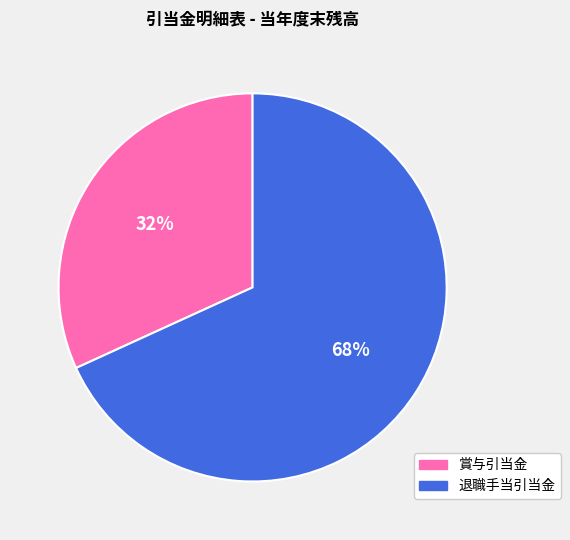

Is the sum of 退職手当引当金 and 賞与引当金 greater than half?

Yes